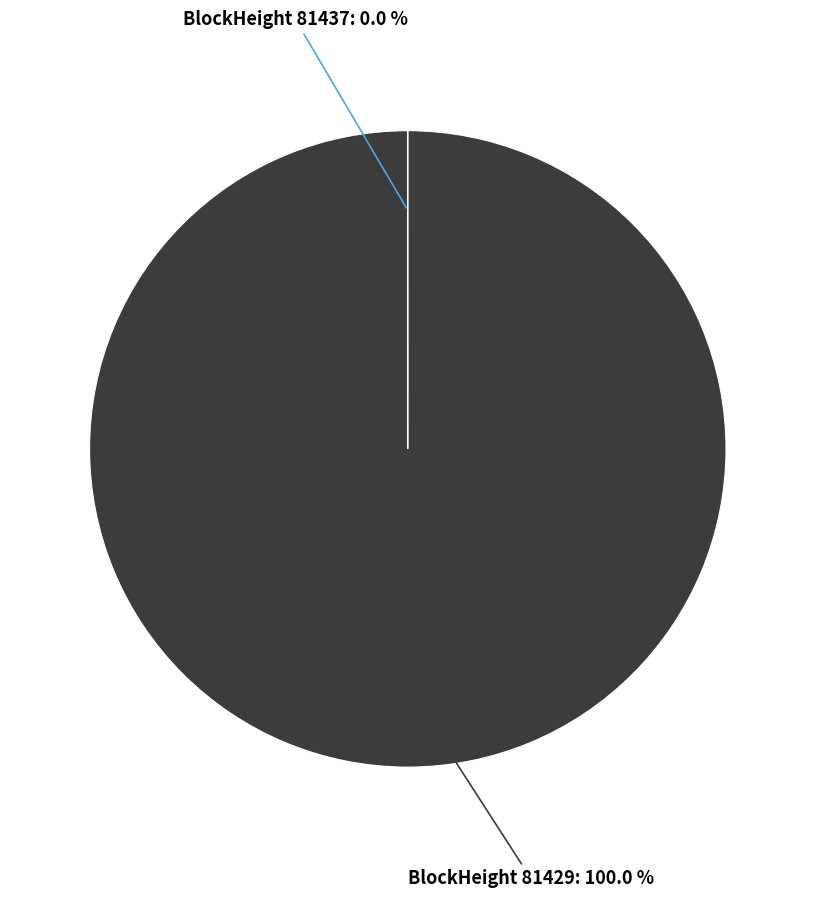

Is there a majority slice in this chart?

Yes